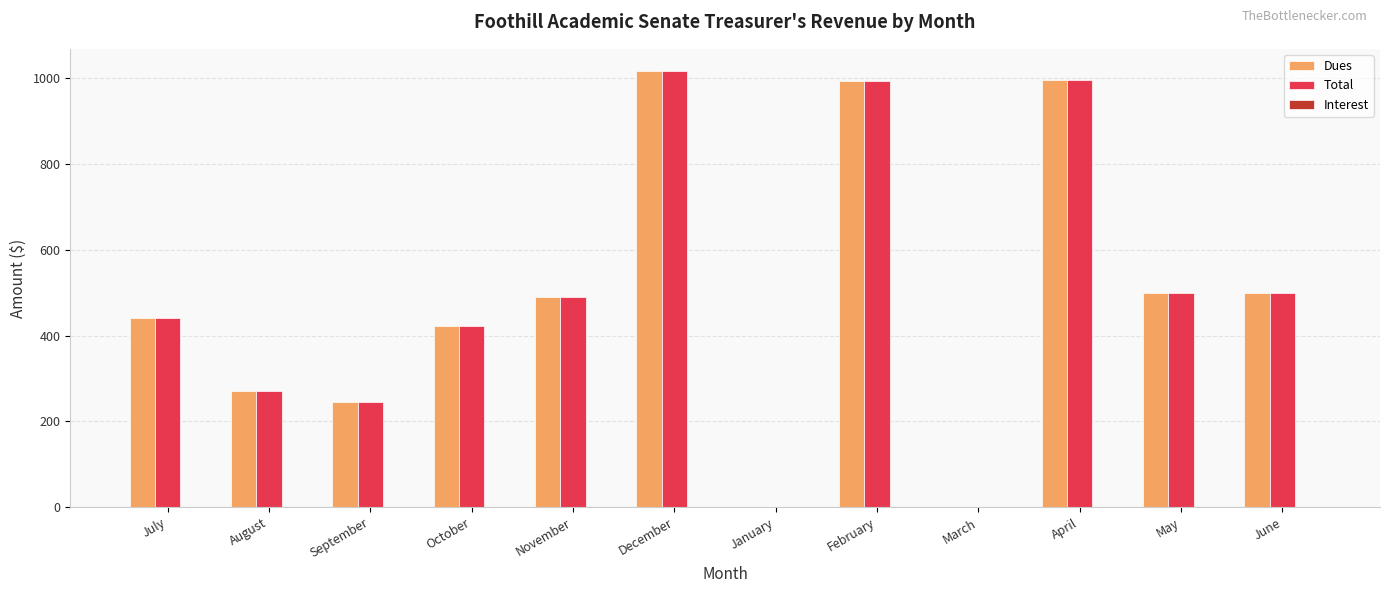

Between January and May, which series saw the biggest shift?

Dues